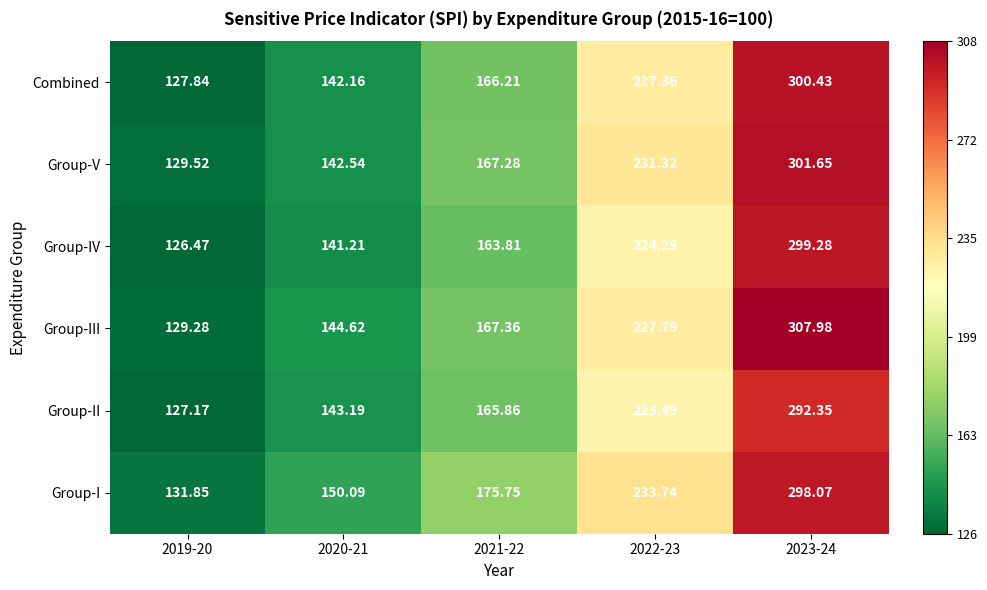

Which series has the largest total across all categories?

Group-I